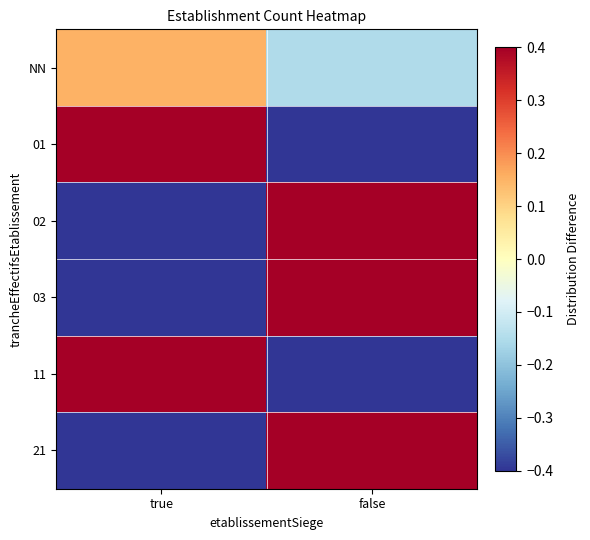

List the series in order of their peak value, highest first.

01, 02, 03, 11, 21, NN